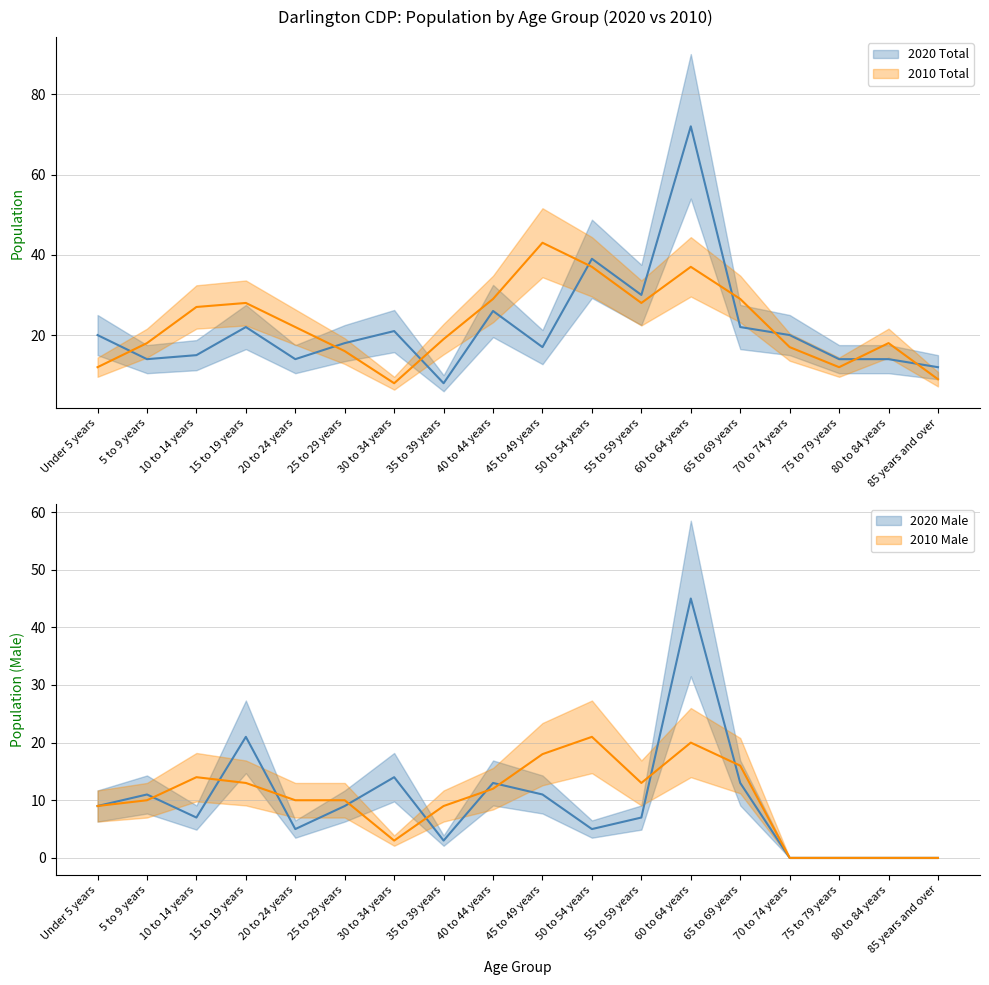

The 2020 Total series shows 11 at 40 to 44 years. True or false?

False